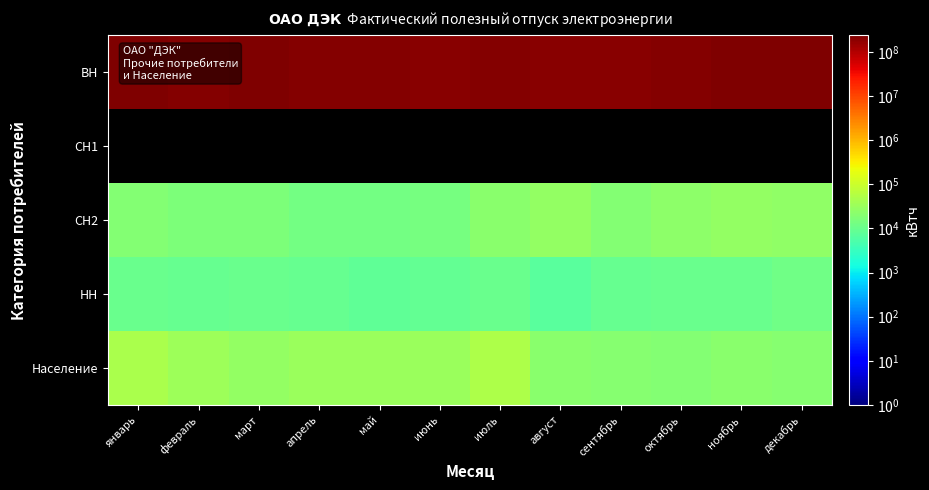

List the labels in order of СН2 value, largest first.

август, ноябрь, декабрь, октябрь, июль, январь, сентябрь, февраль, март, июнь, май, апрель